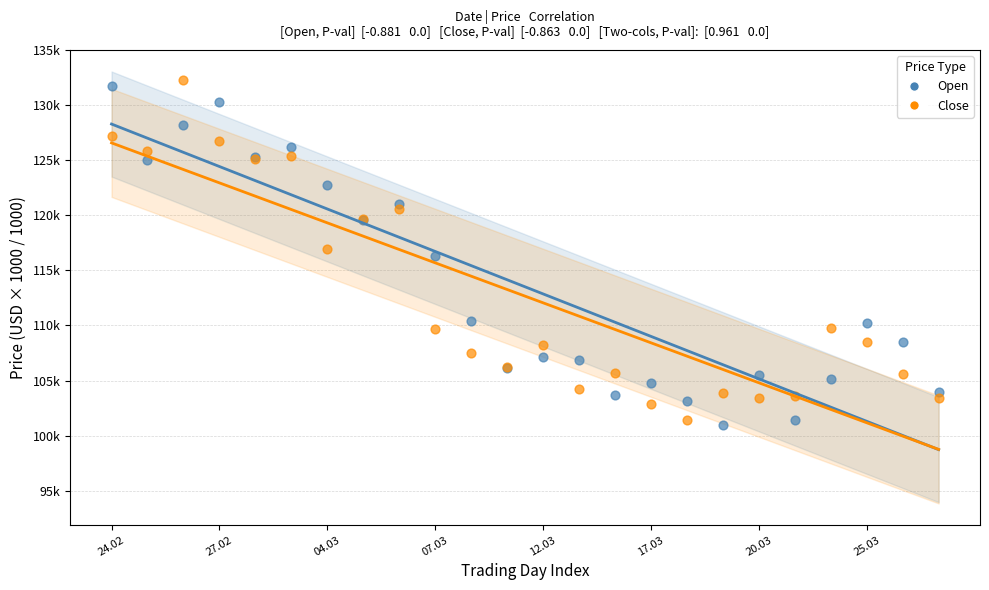

What are all the series names shown in the legend?

Open, Close